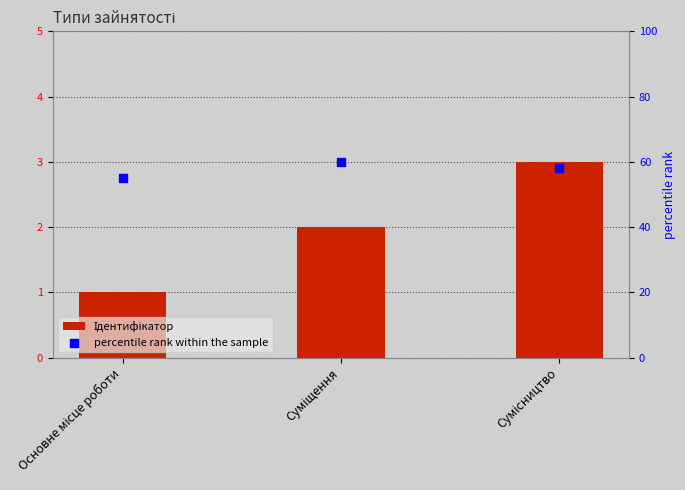

Which series reaches the minimum Y coordinate?

Ідентифікатор